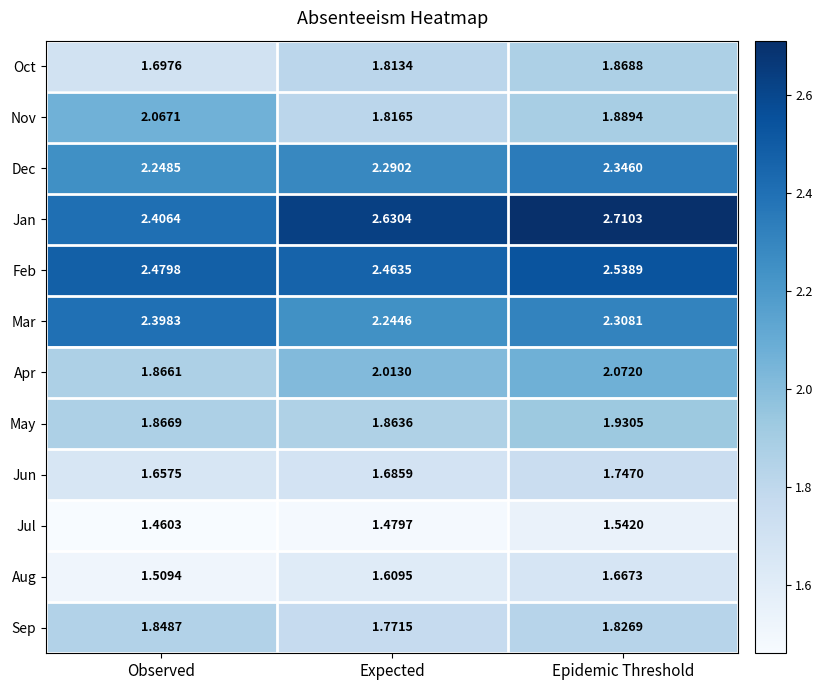

Rank the series by their maximum value, from lowest to highest.

Jul, Aug, Jun, Sep, Oct, May, Nov, Apr, Dec, Mar, Feb, Jan